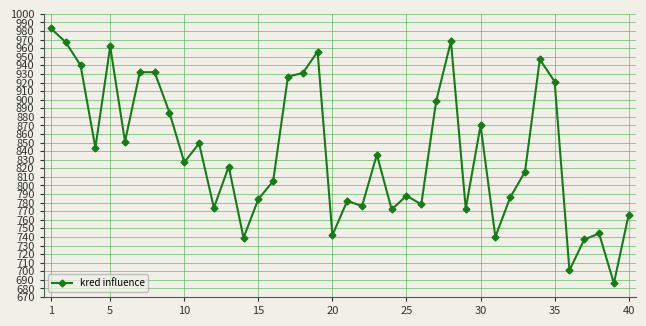

What is the sum of all values?

33537